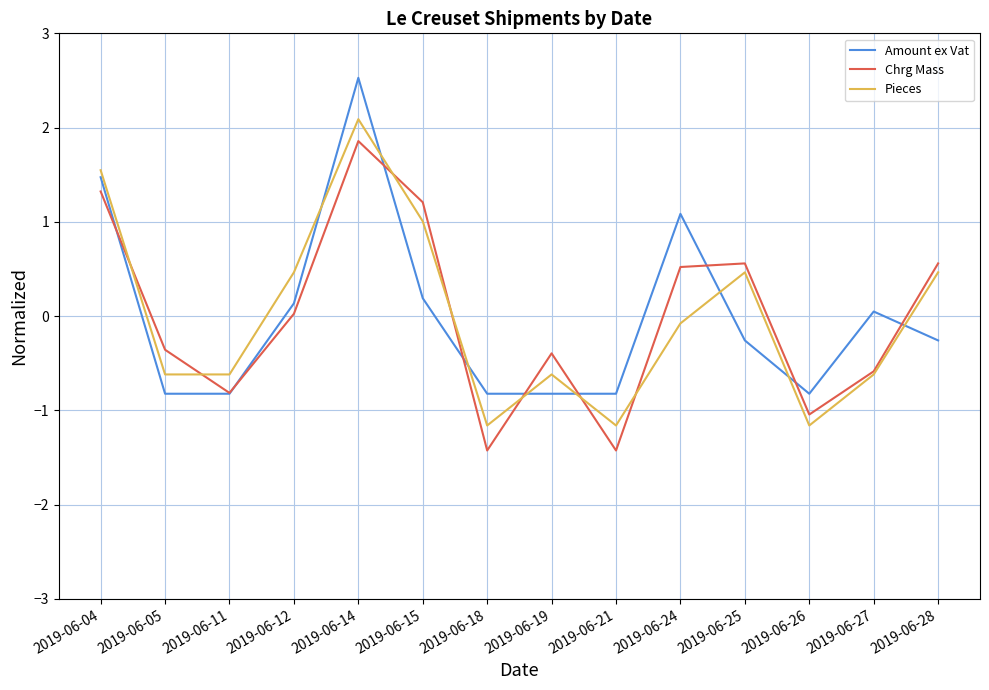

At 2019-06-24, list the series in order from largest to smallest.

Amount ex Vat, Chrg Mass, Pieces